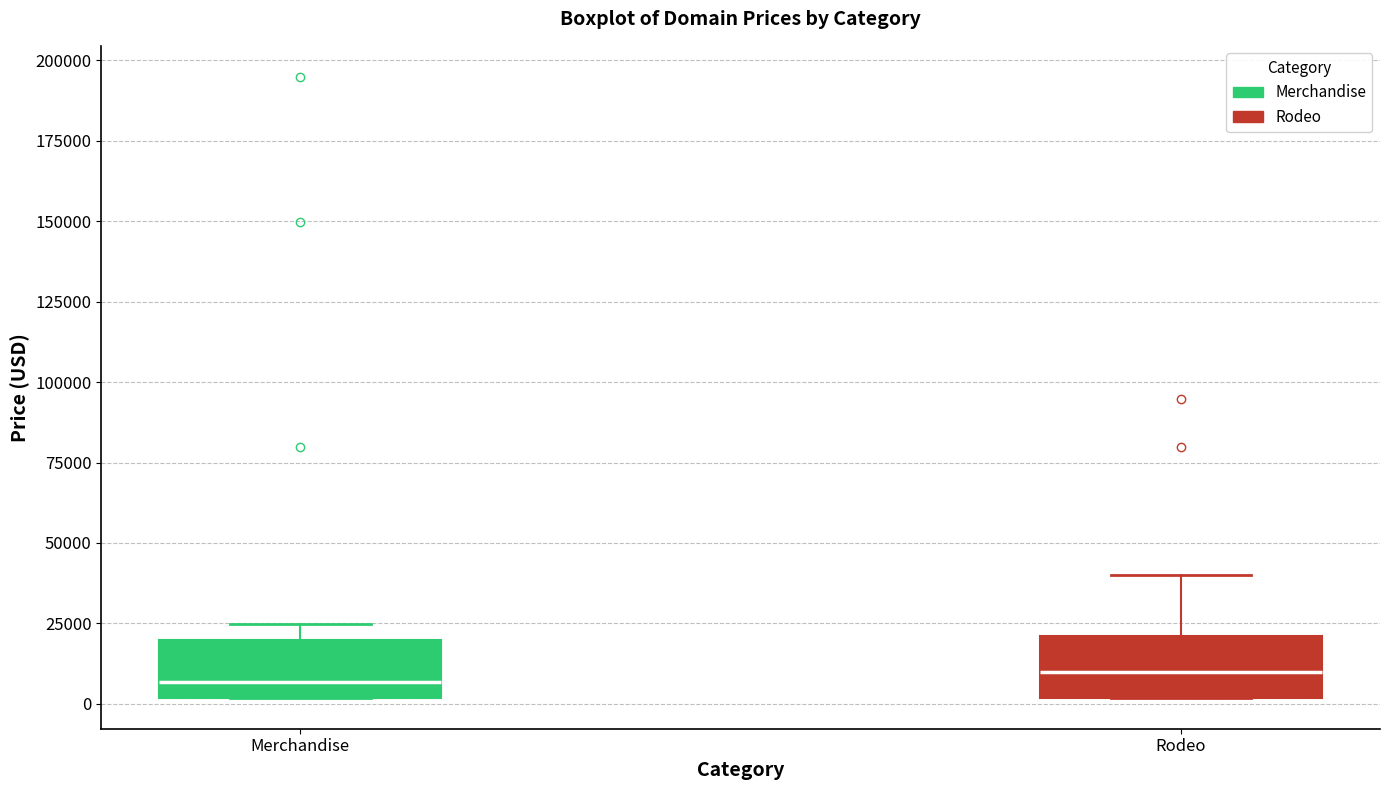

Reading left to right, read every box against the y-axis: the position of its median line, the range the box covers, and the ends of its whiskers. The values are not printed on the chart, so give them approximately, as read against the axis.

Merchandise: median 5000, box 0 to 20000, whiskers 0 to 25000
Rodeo: median 10000, box 0 to 20000, whiskers 0 to 40000